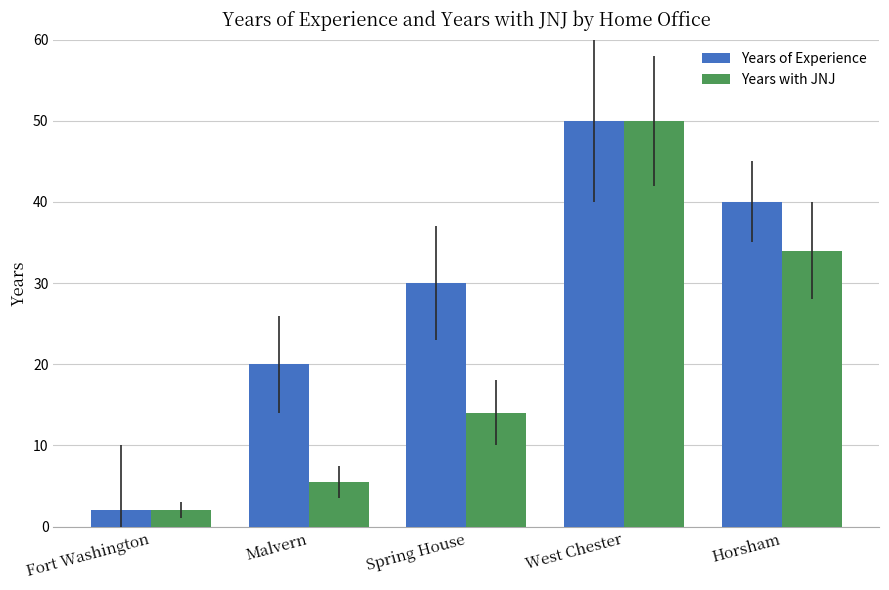

Which series has the largest total across all categories?

Years of Experience